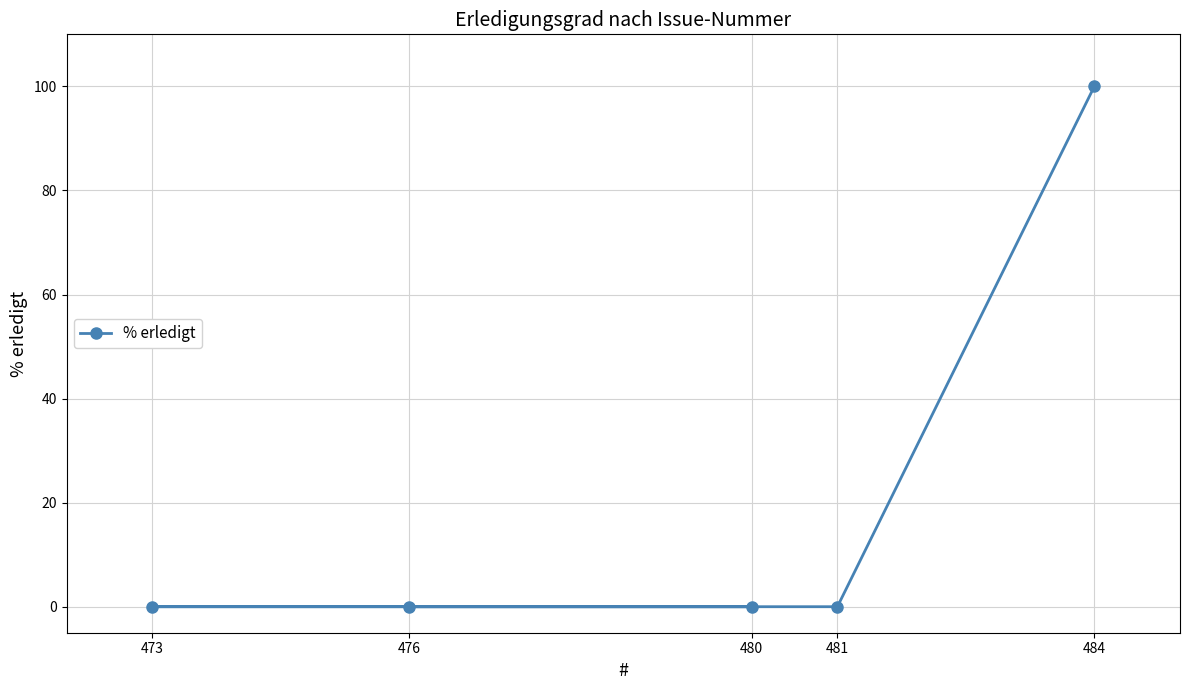

What is the approximate value at 484?

100